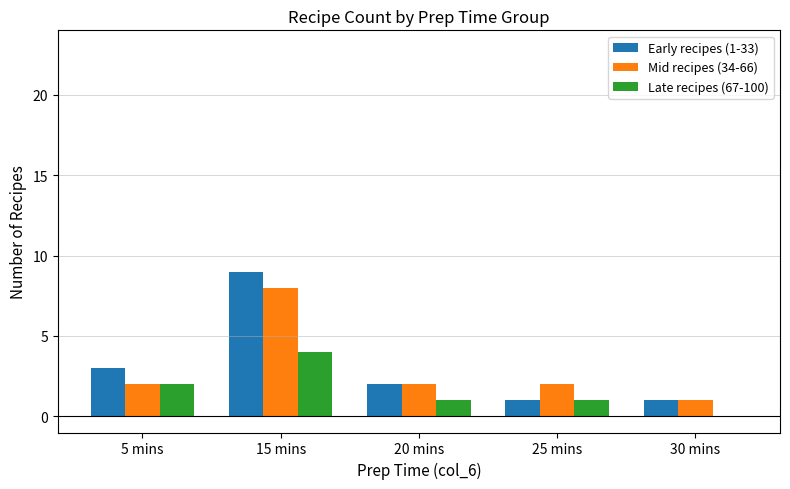

Which series has the largest total across all categories?

Early recipes (1-33)